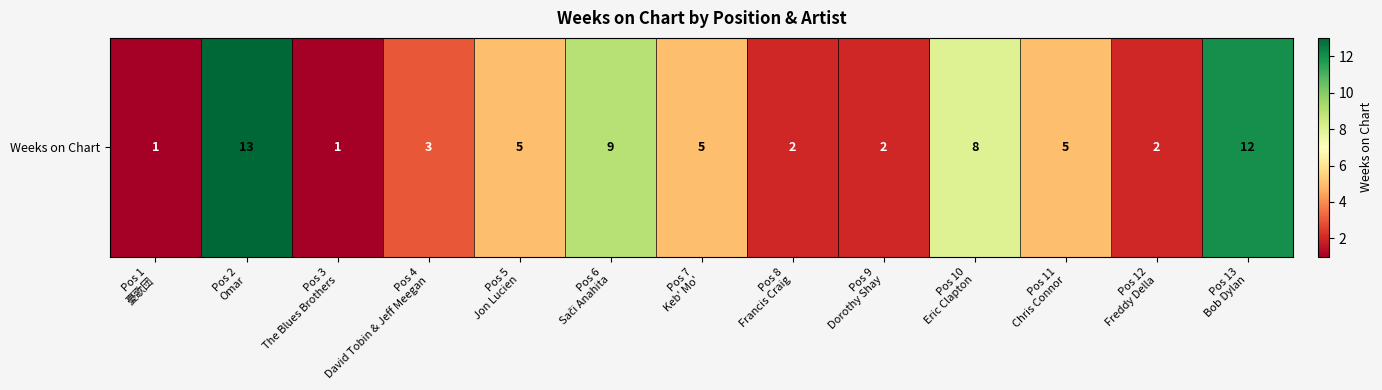

True or false: the data shows 0 at Pos 3
The Blues Brothers.

False